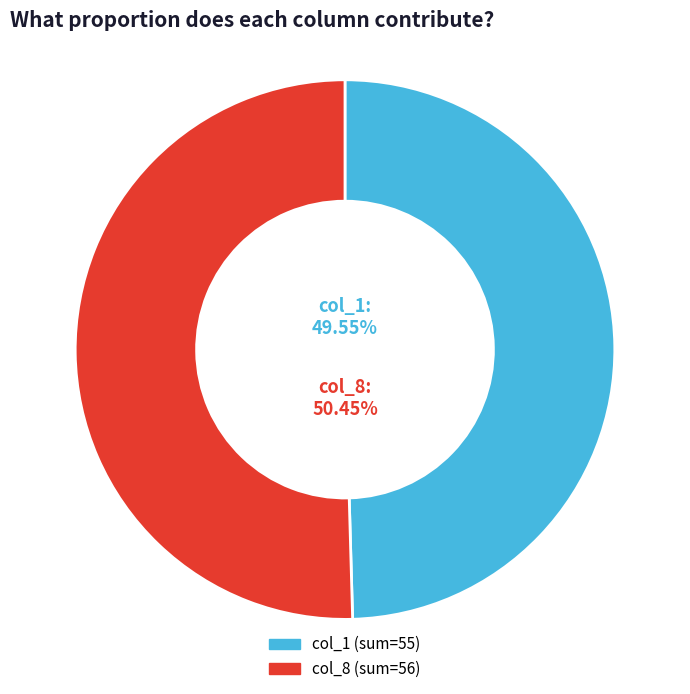

Is there any slice that represents more than half of the pie?

Yes